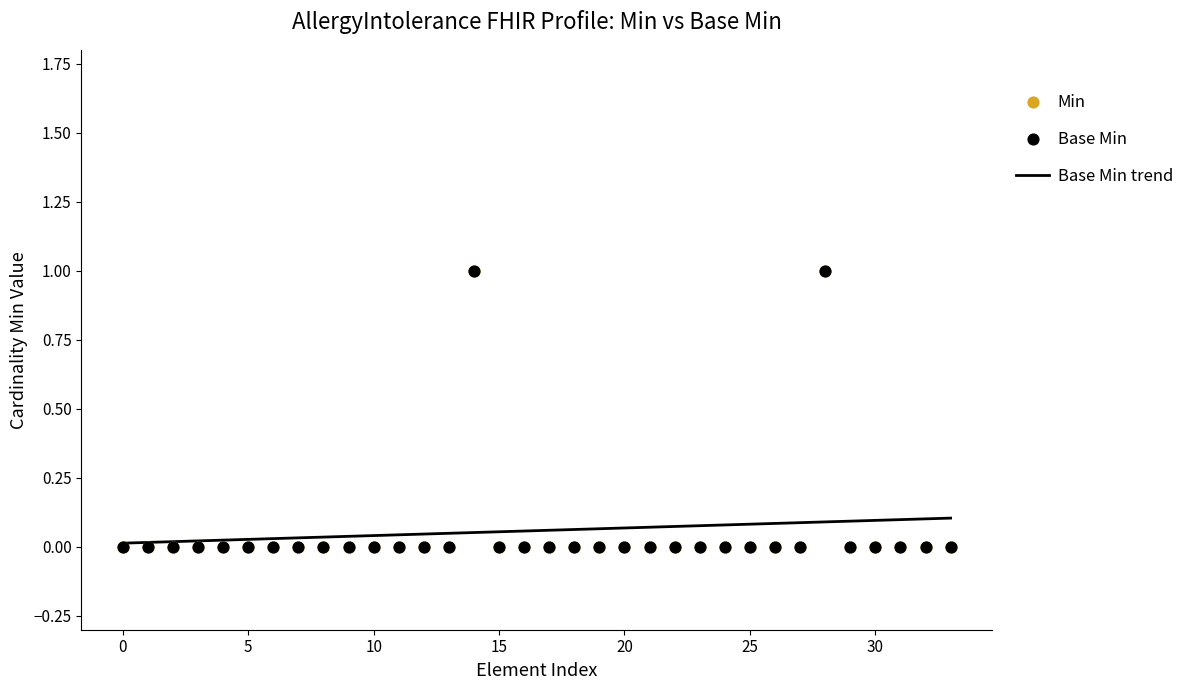

Which series contains the lowest Y value?

Min